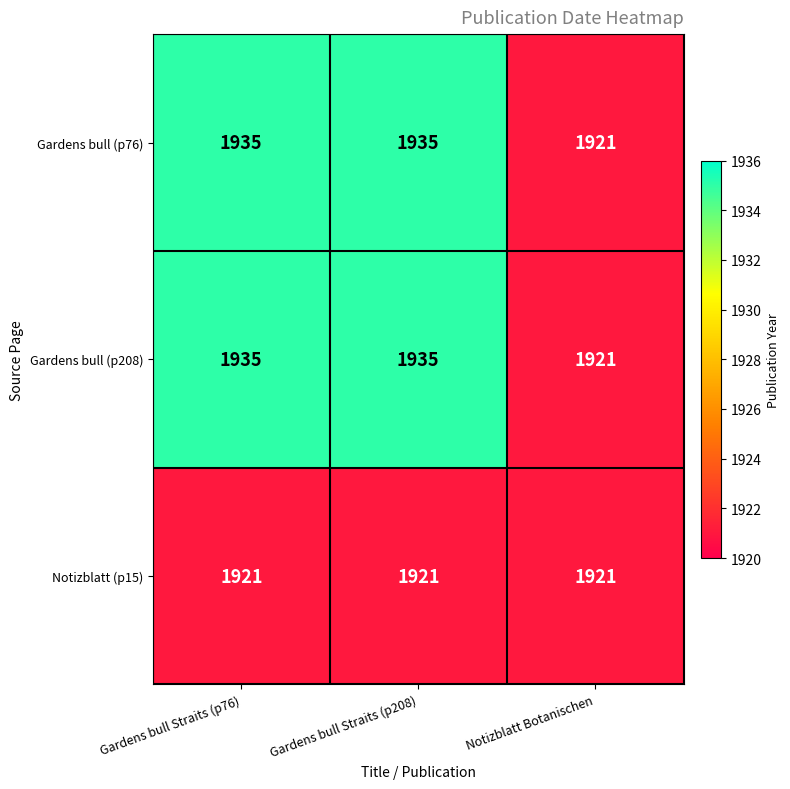

Is the value of Gardens bull (p76) at Gardens bull Straits (p76) greater than the value of Notizblatt (p15) at Gardens bull Straits (p208)?

Yes